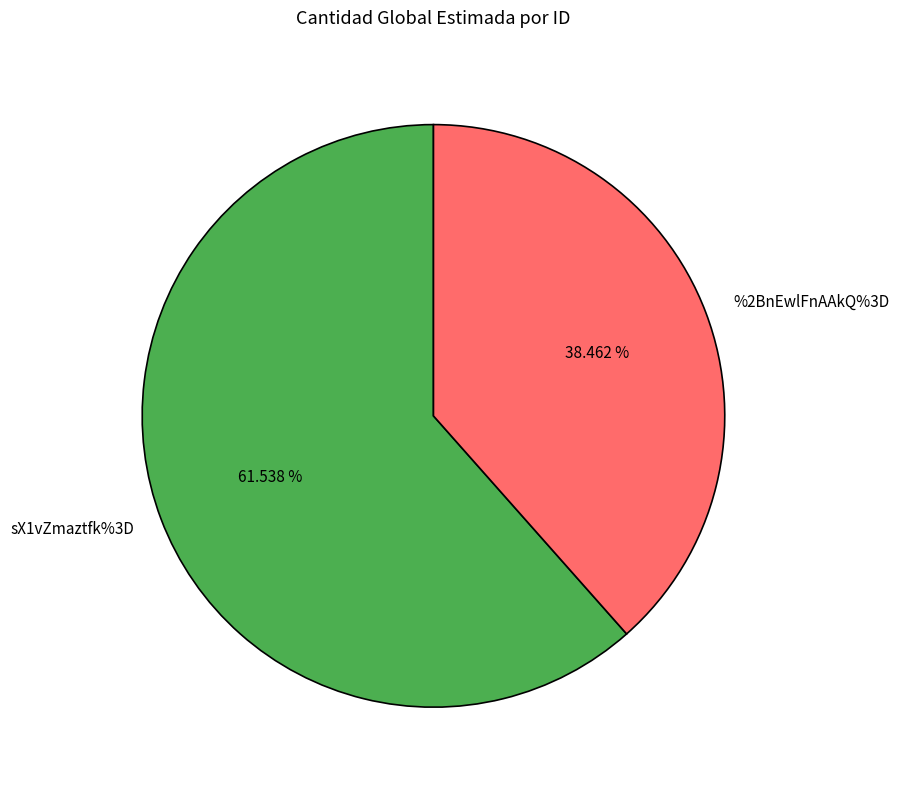

How many segments does this pie chart have?

2